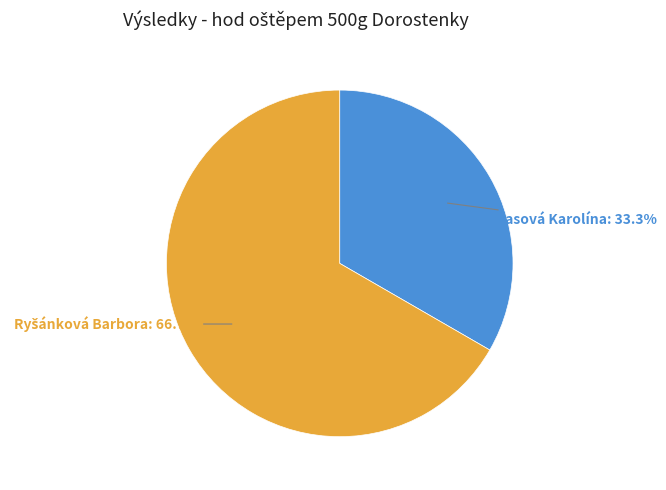

Does Diasová Karolína account for over 50% of the chart?

No